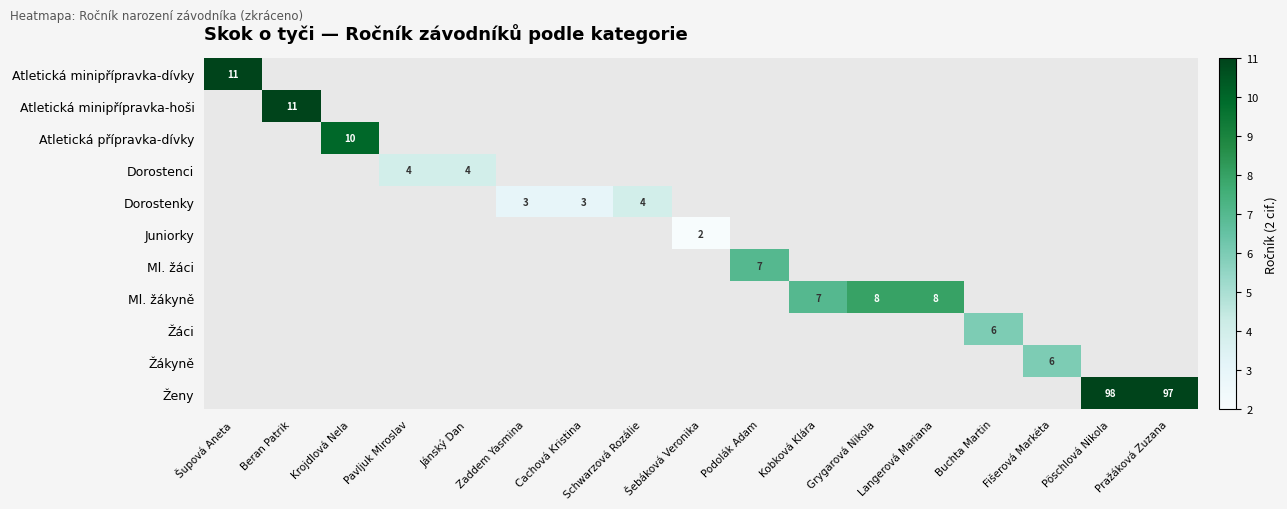

What is the minimum value shown in the chart?

2.0